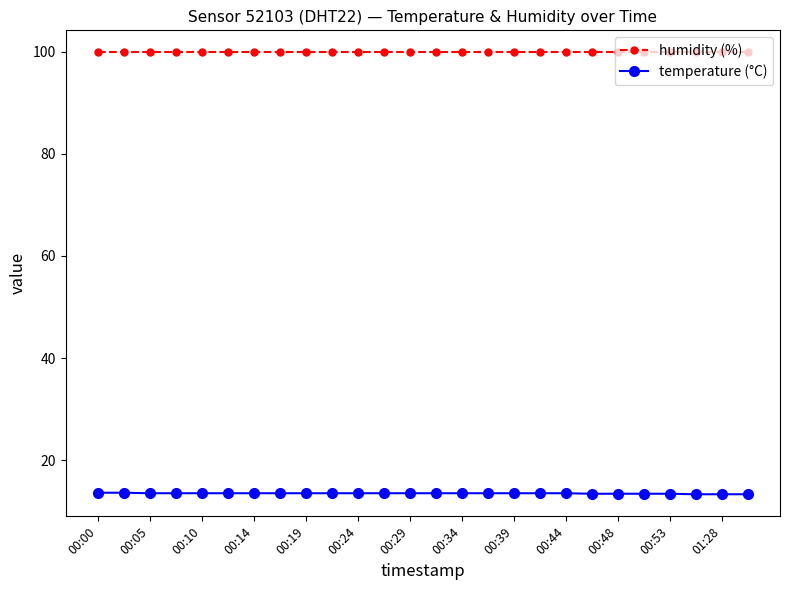

What is the value of the humidity (%) point at the 3rd from the left?

99.9